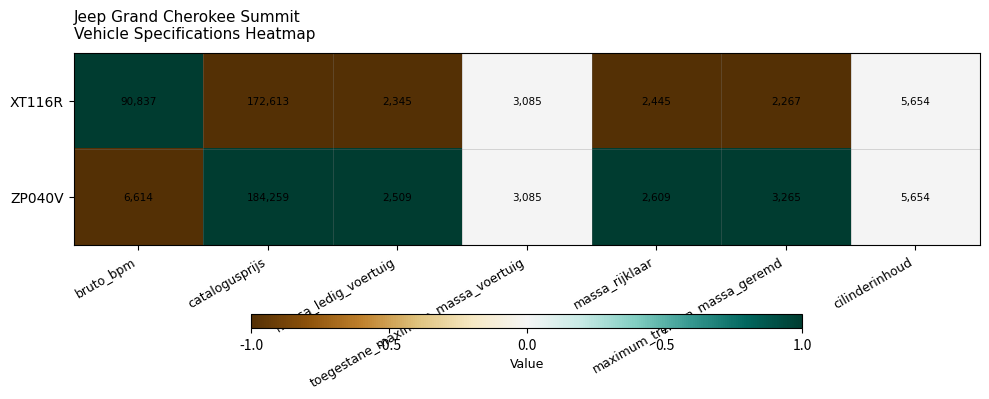

Which series has the widest spread of values?

ZP040V